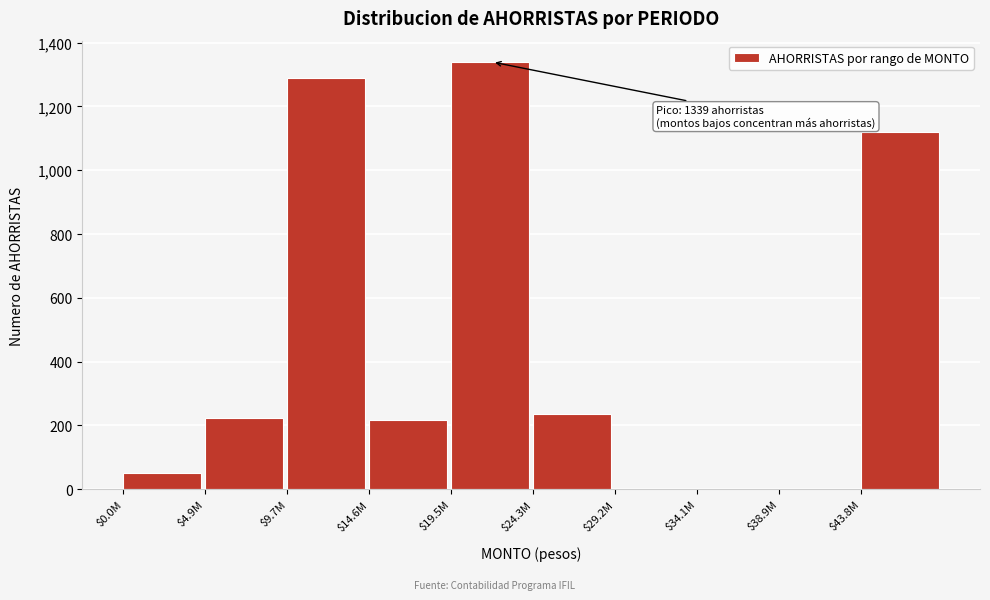

Which category has the highest value across all series?

$19.5M